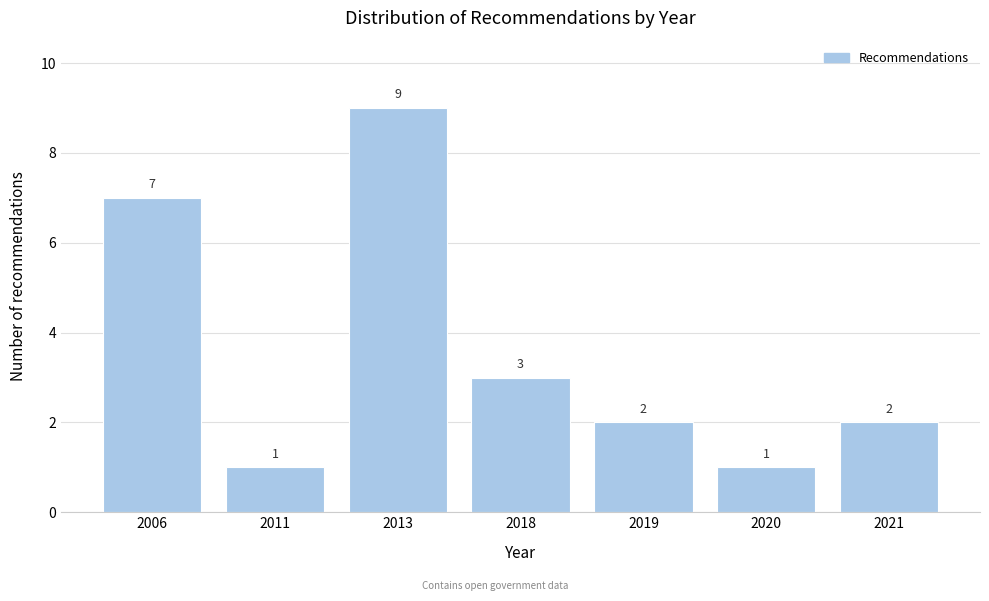

Reading left to right, extract all data points from this chart.

2006=7	2011=1	2013=9	2018=3	2019=2	2020=1	2021=2